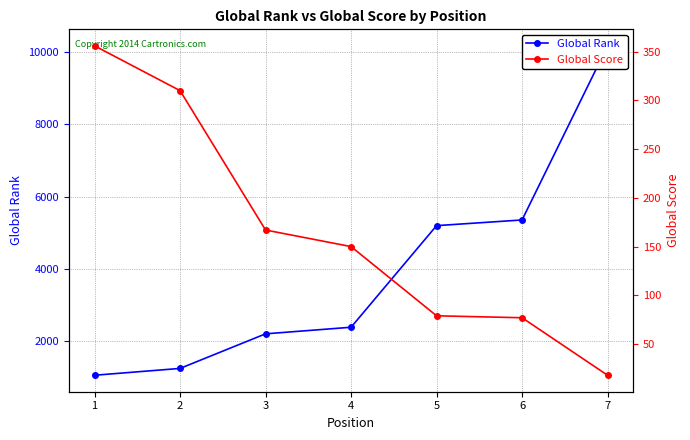

True or false: Global Rank has more than 1 interior local peaks.

False